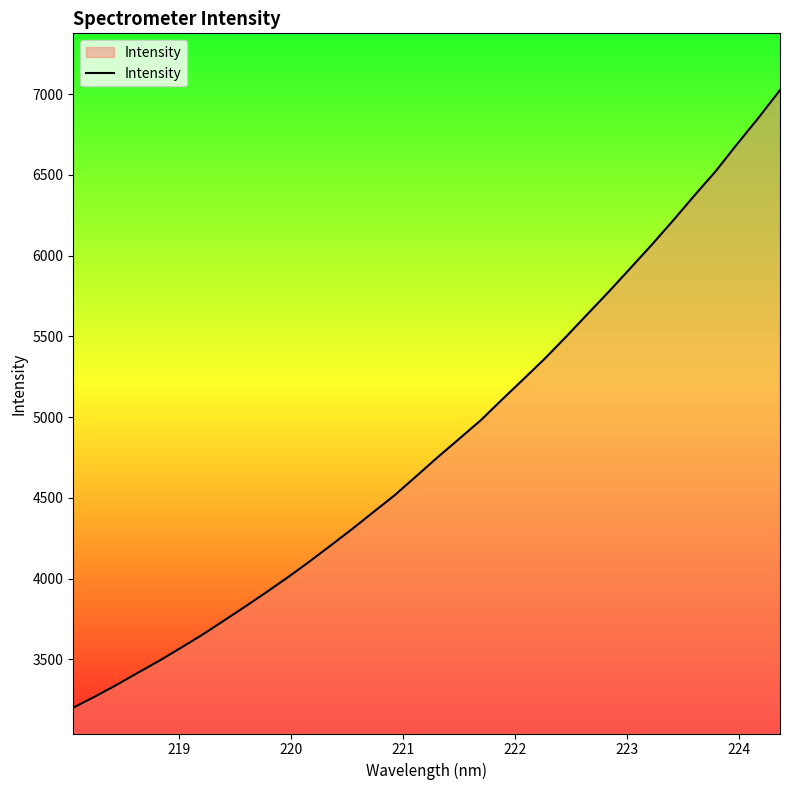

What is the difference between the maximum and minimum values?

3824.1